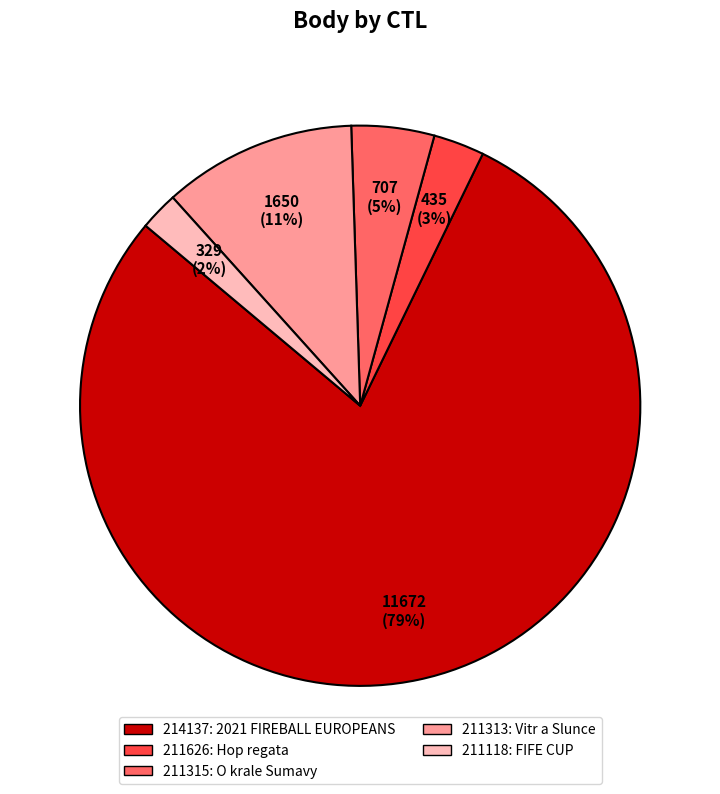

Do 211626 and 211313 together represent more than half of the pie?

No